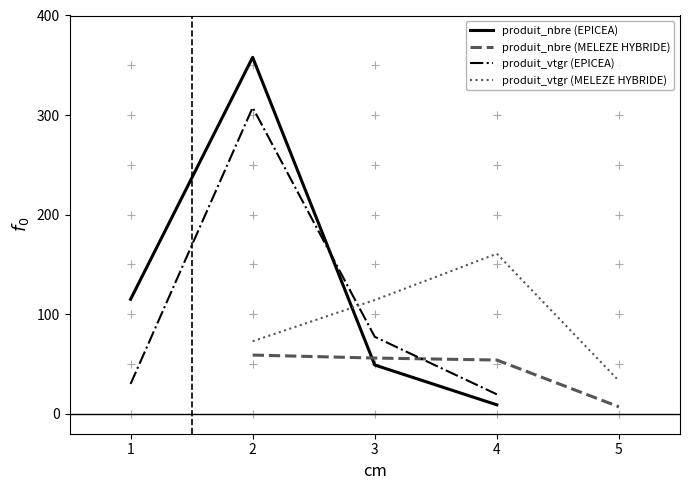

List the series in order of their peak value, highest first.

produit_nbre (EPICEA), produit_vtgr (EPICEA), produit_vtgr (MELEZE HYBRIDE), produit_nbre (MELEZE HYBRIDE)